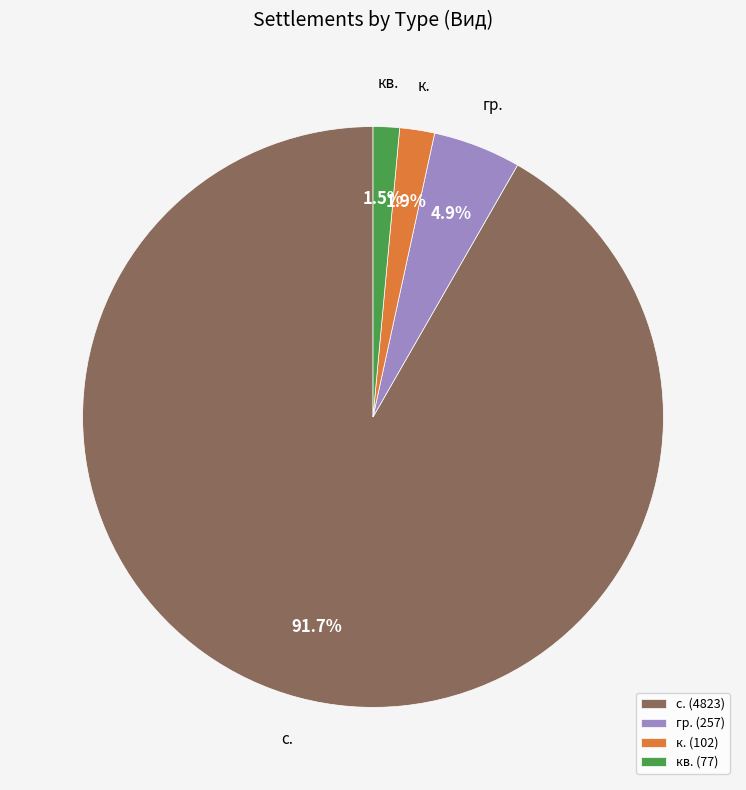

Is the sum of кв. (77) and с. (4823) greater than half?

Yes